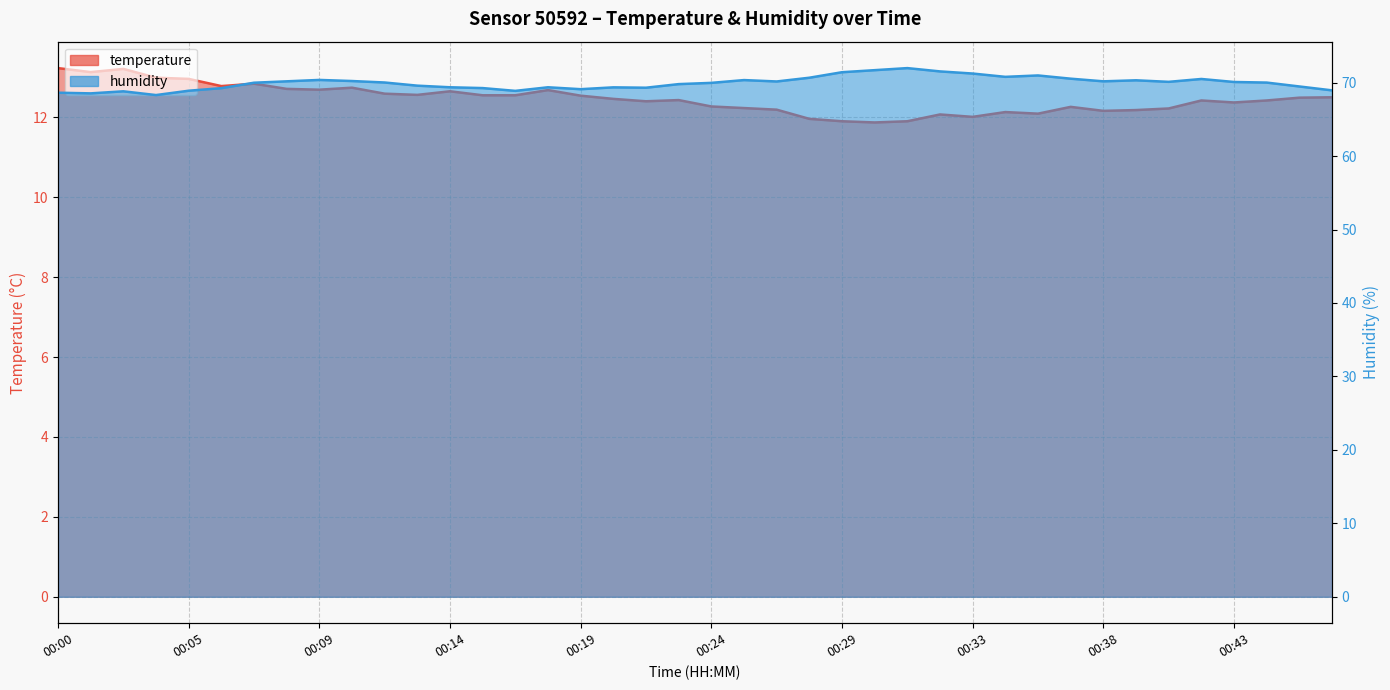

What is the maximum value for humidity?

72.0